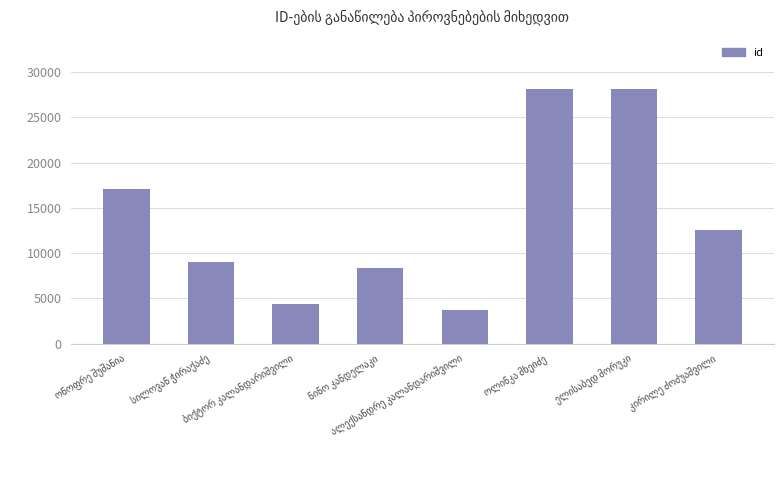

What is the difference between the maximum and minimum values?

24508